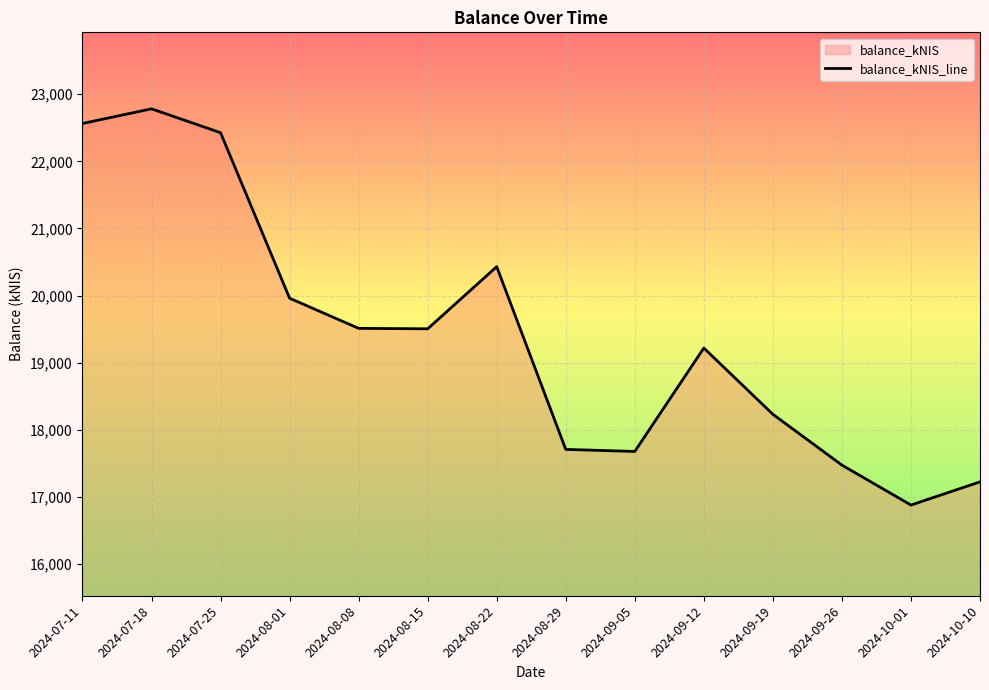

The chart shows a value of 19505.7 at 2024-08-15. True or false?

True